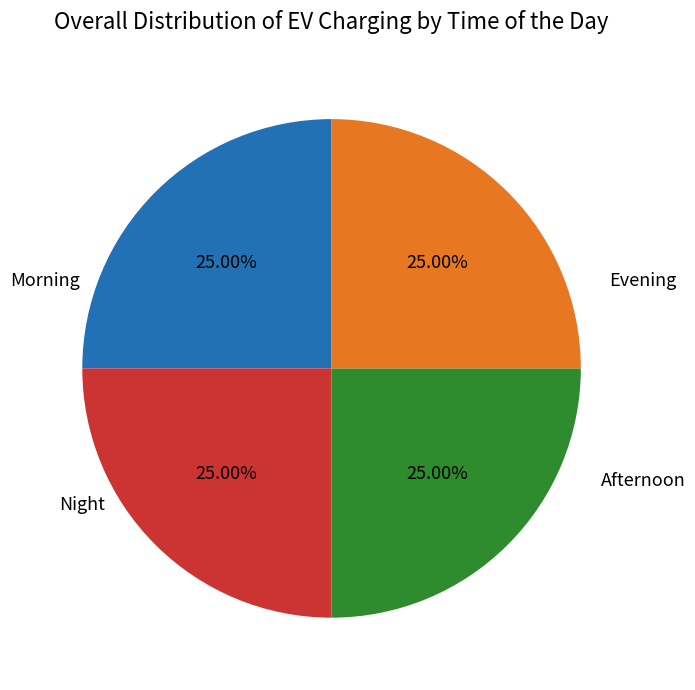

Count the number of slices in the pie.

4